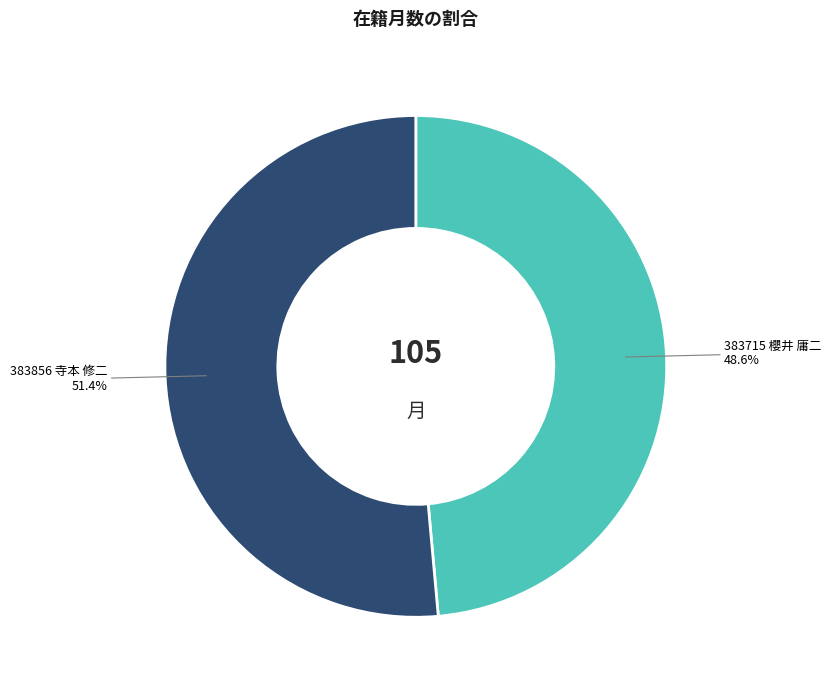

Is there any slice that represents more than half of the pie?

Yes